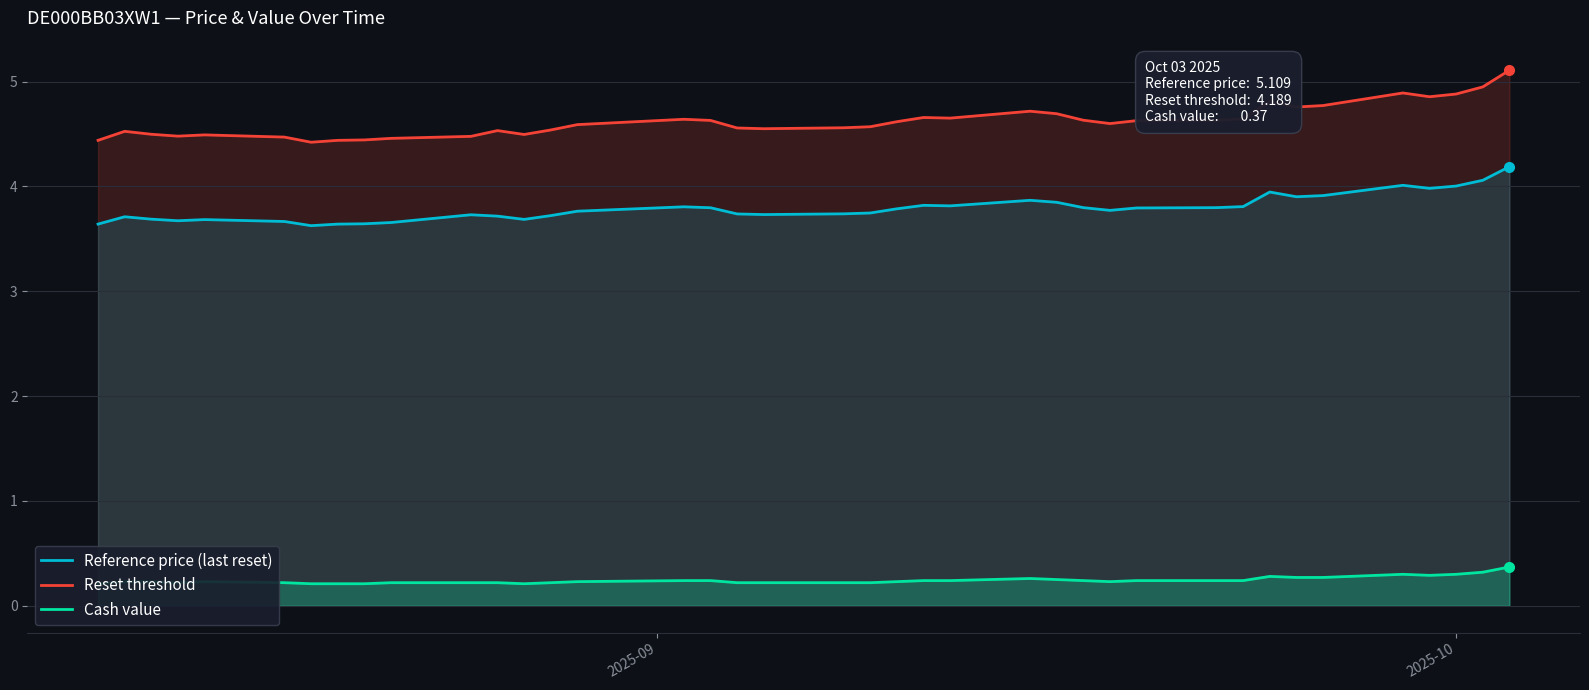

What is the lowest value of the Reference price (last reset) series?

4.4